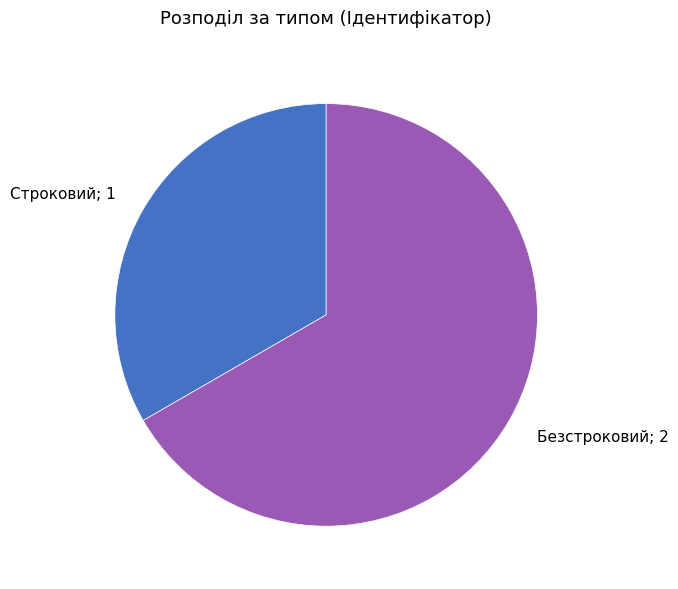

Is there any slice that represents more than half of the pie?

Yes